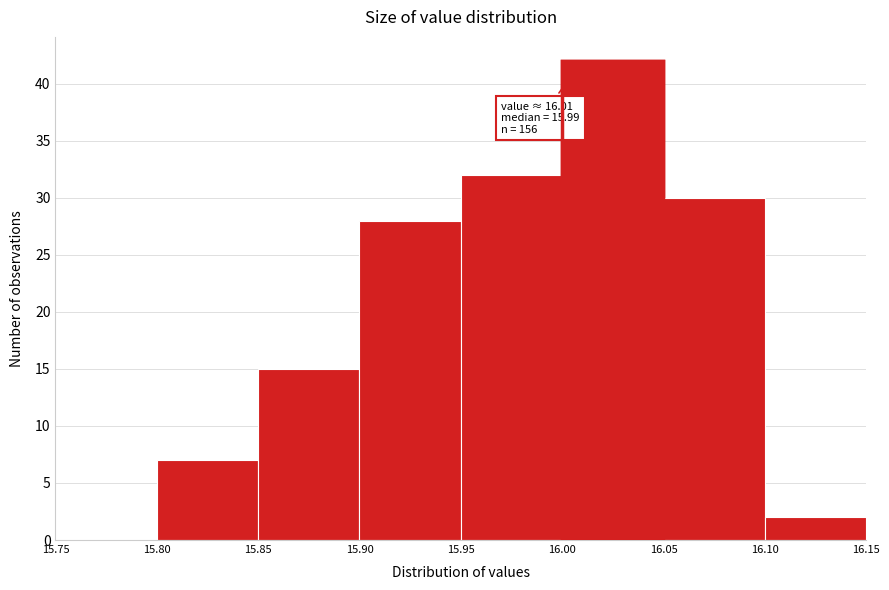

Which range on the x-axis has the tallest bar?

16.00 to 16.05